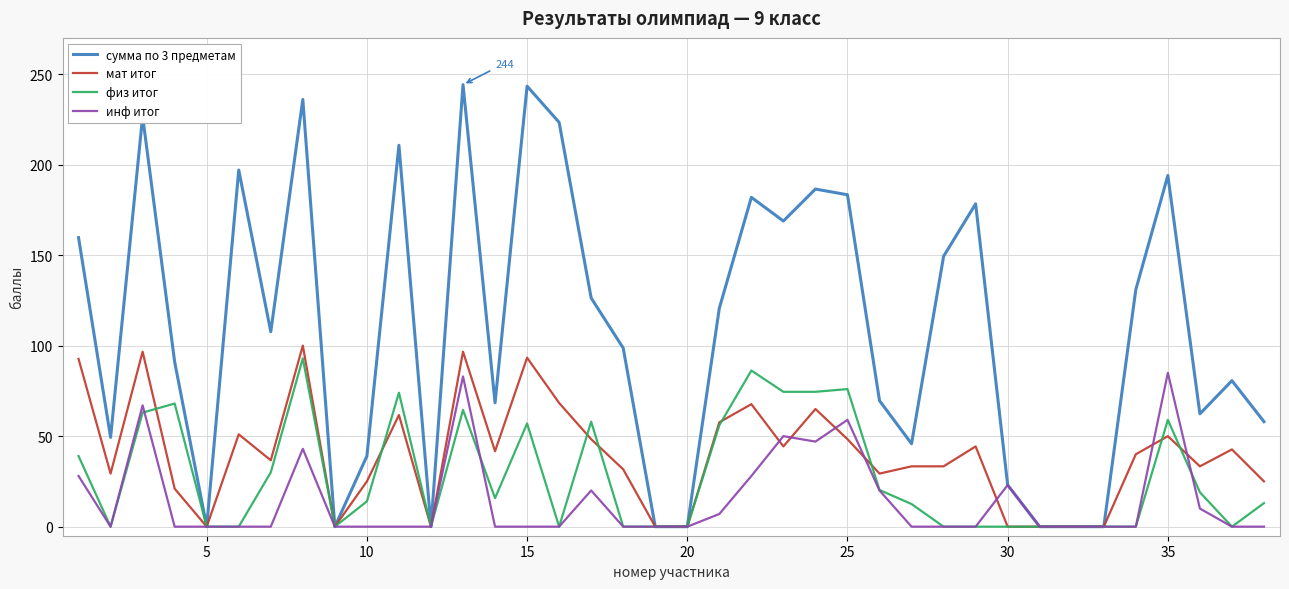

What is the maximum value for сумма по 3 предметам?

244.2